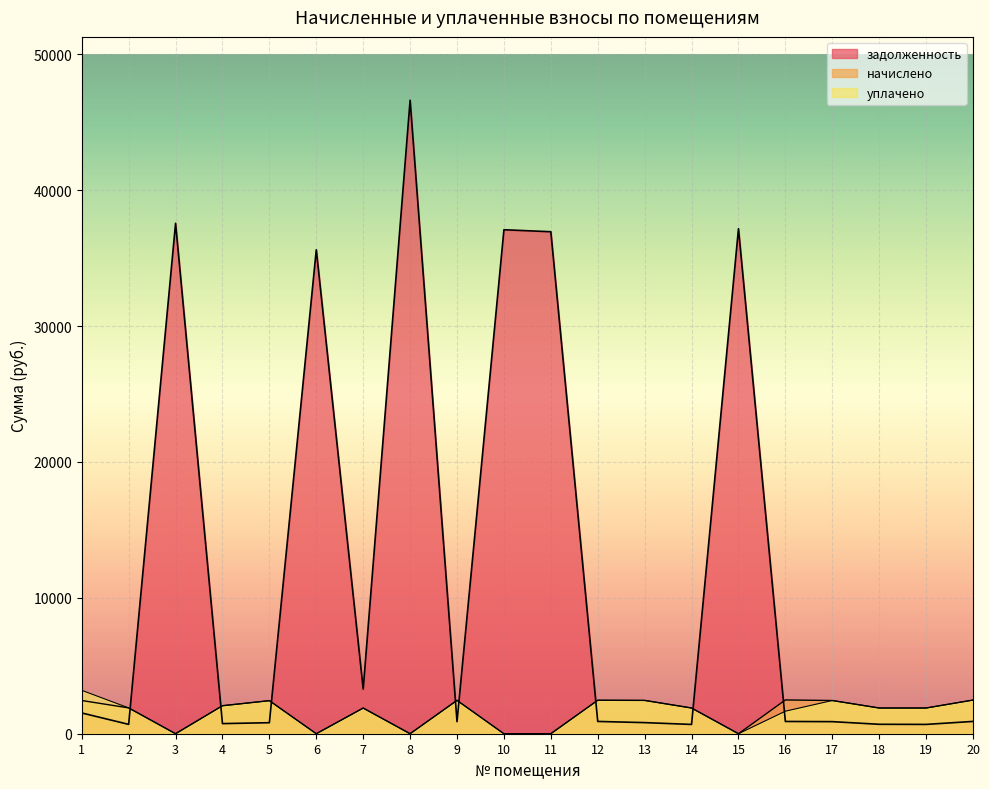

Which series has the largest range (max minus min)?

задолженность